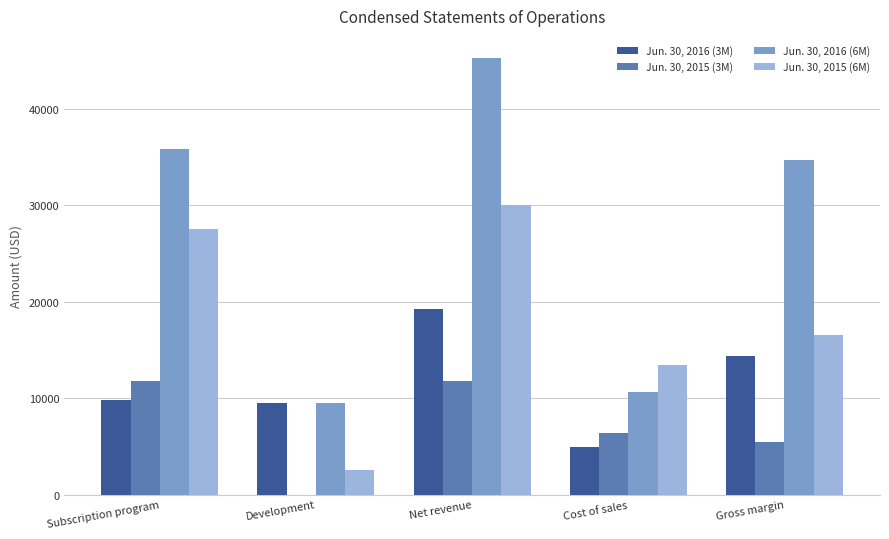

Are the bars horizontal?

No